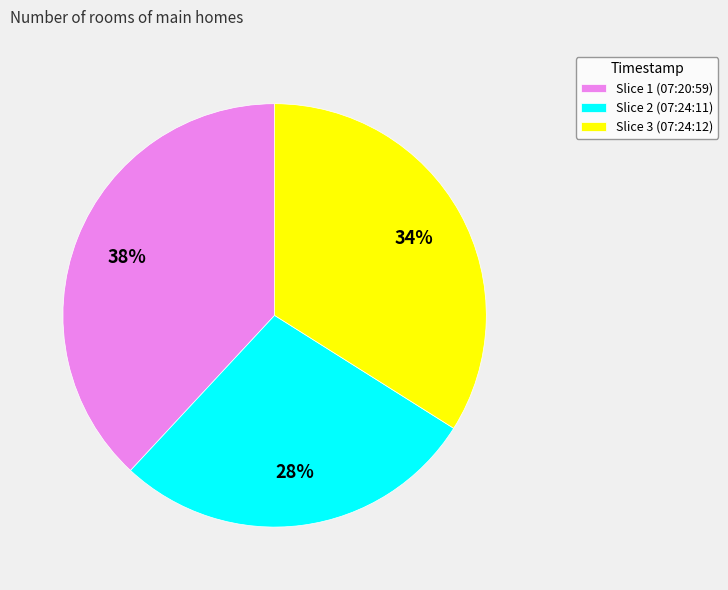

Which category has the smallest portion of the pie?

Slice 2 (07:24:11)